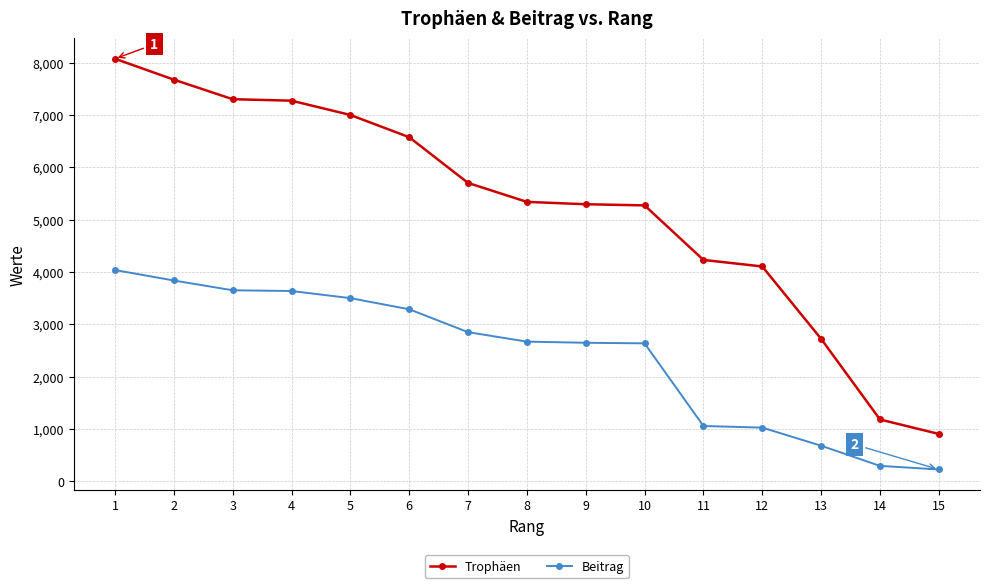

Which category has the highest value in the Trophäen series?

1